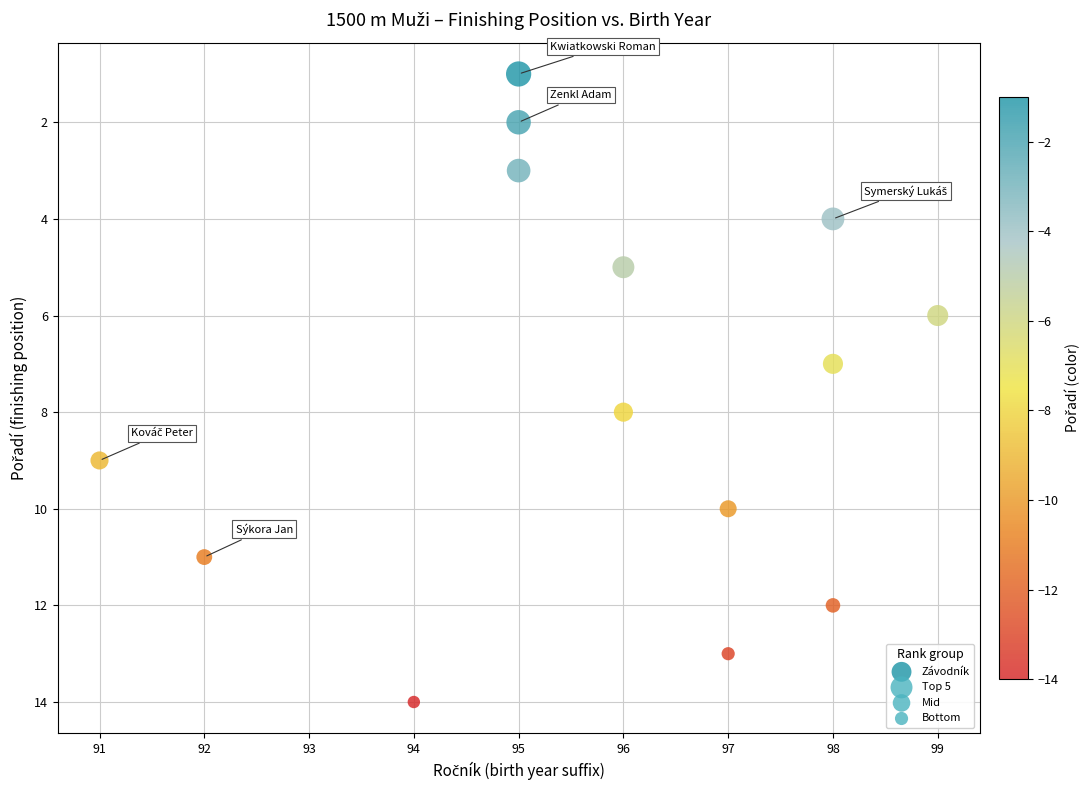

What is the range of X values (max minus min)?

8